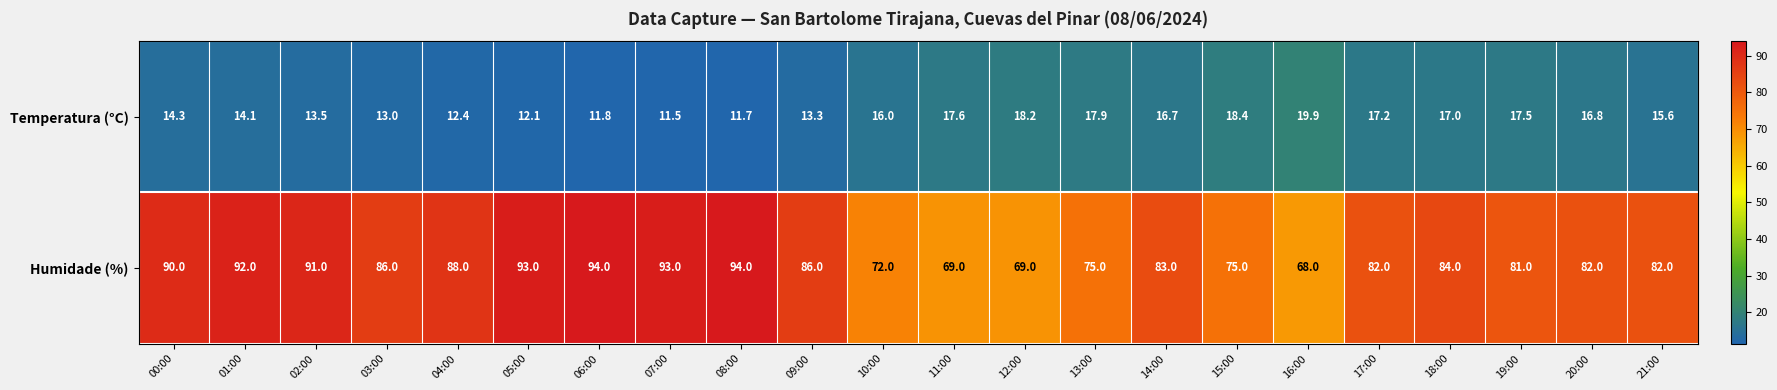

Which series has the widest spread of values?

Humidade (%)